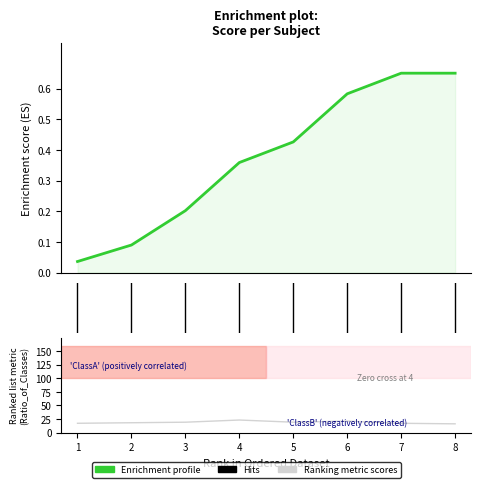

How many lines are shown in the chart?

1